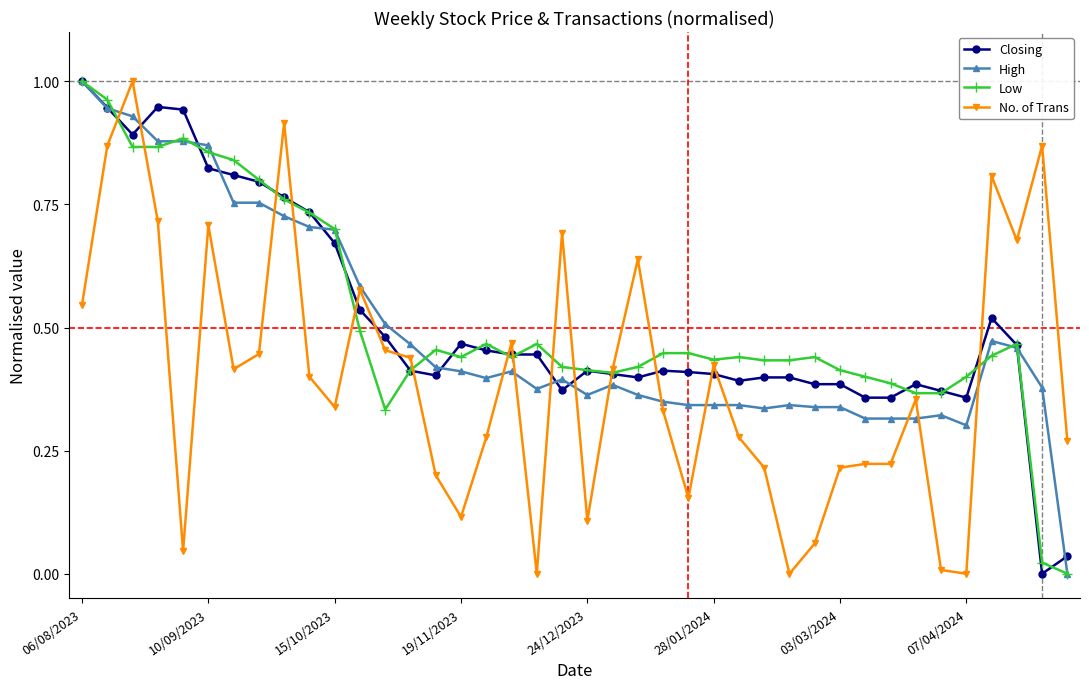

True or false: Low has more than 0 interior local peaks.

True